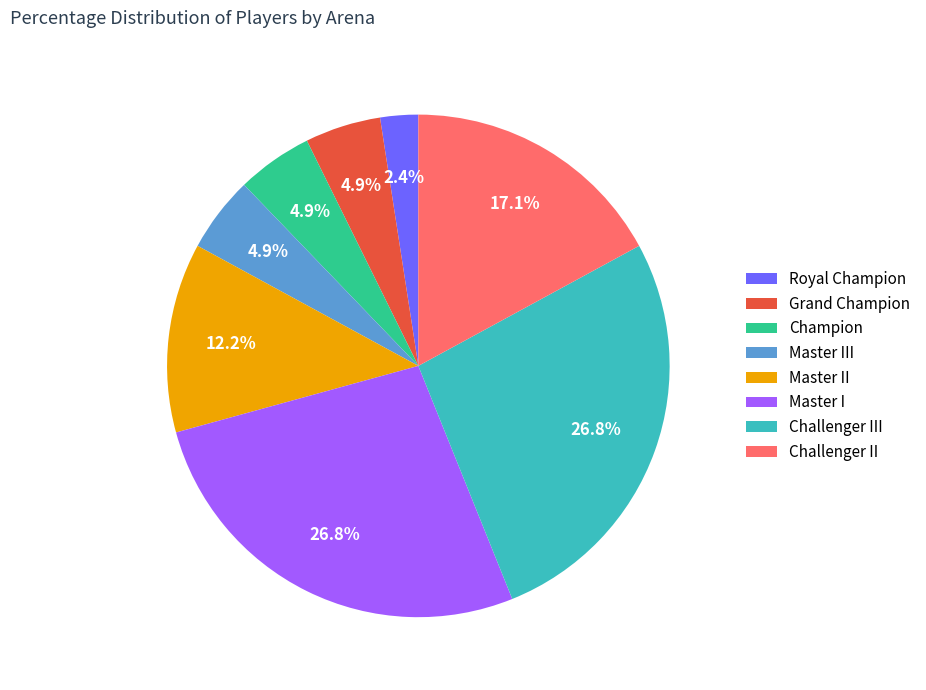

Count the number of slices in the pie.

8